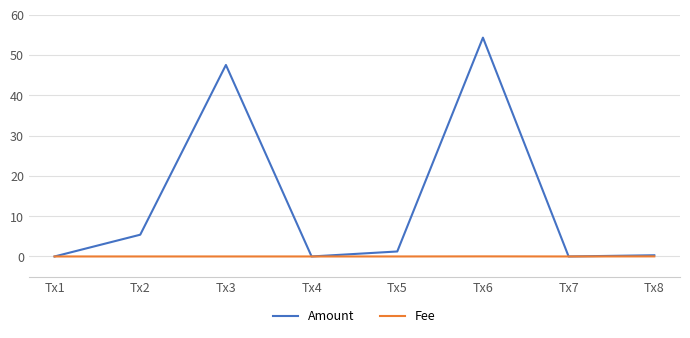

True or false: Amount has a value of 79.4 at Tx6.

False